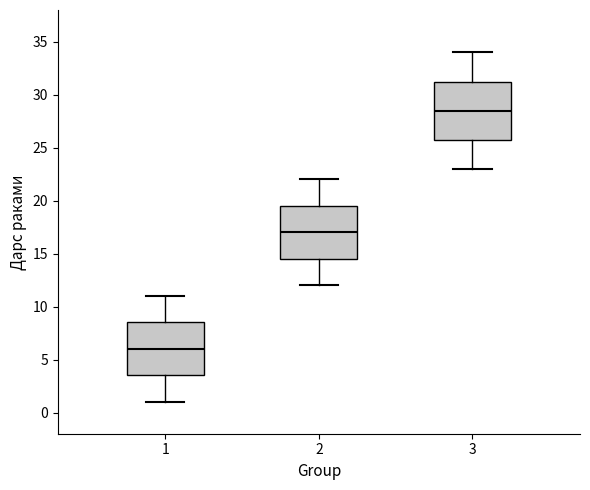

Reading left to right, read every box against the y-axis: the position of its median line, the range the box covers, and the ends of its whiskers. The values are not printed on the chart, so give them approximately, as read against the axis.

1: median 6.0, box 3.5 to 8.5, whiskers 1.0 to 11.0
2: median 17.0, box 14.5 to 19.5, whiskers 12.0 to 22.0
3: median 28.5, box 26.0 to 31.5, whiskers 23.0 to 34.0